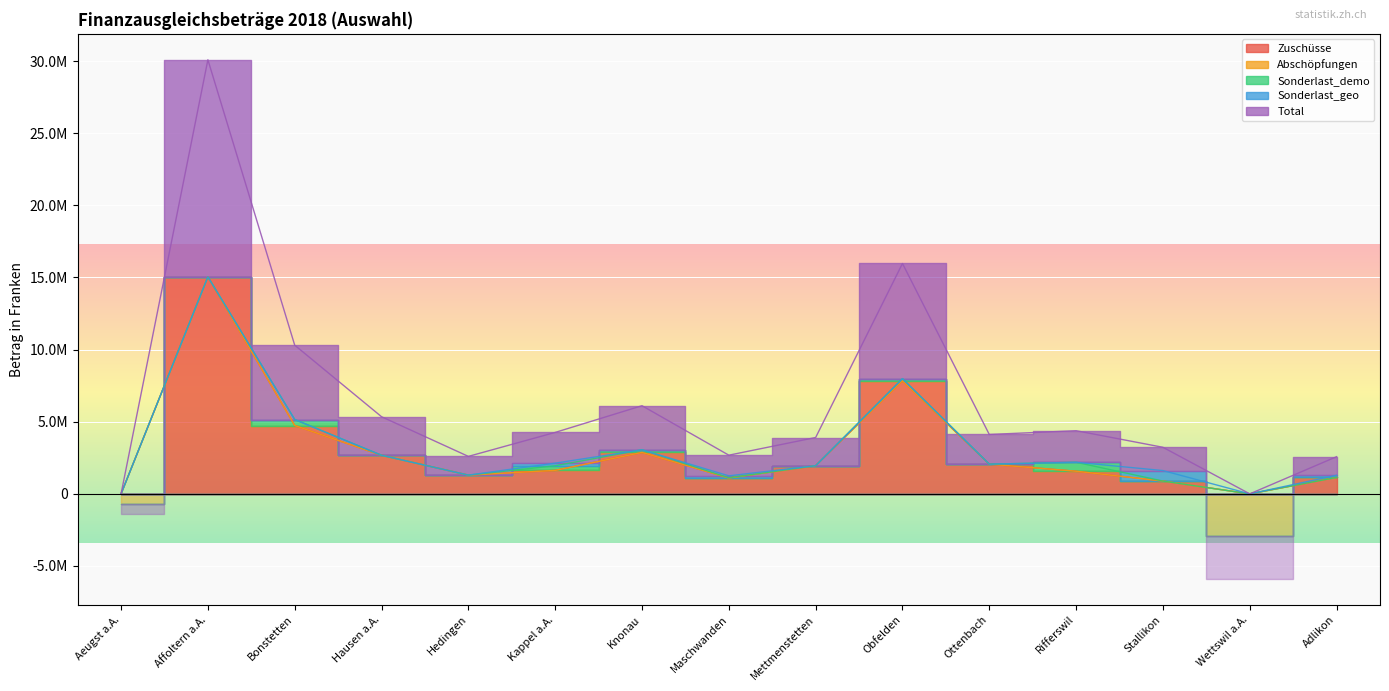

True or false: Sonderlast_geo has more than 0 interior local peaks.

True